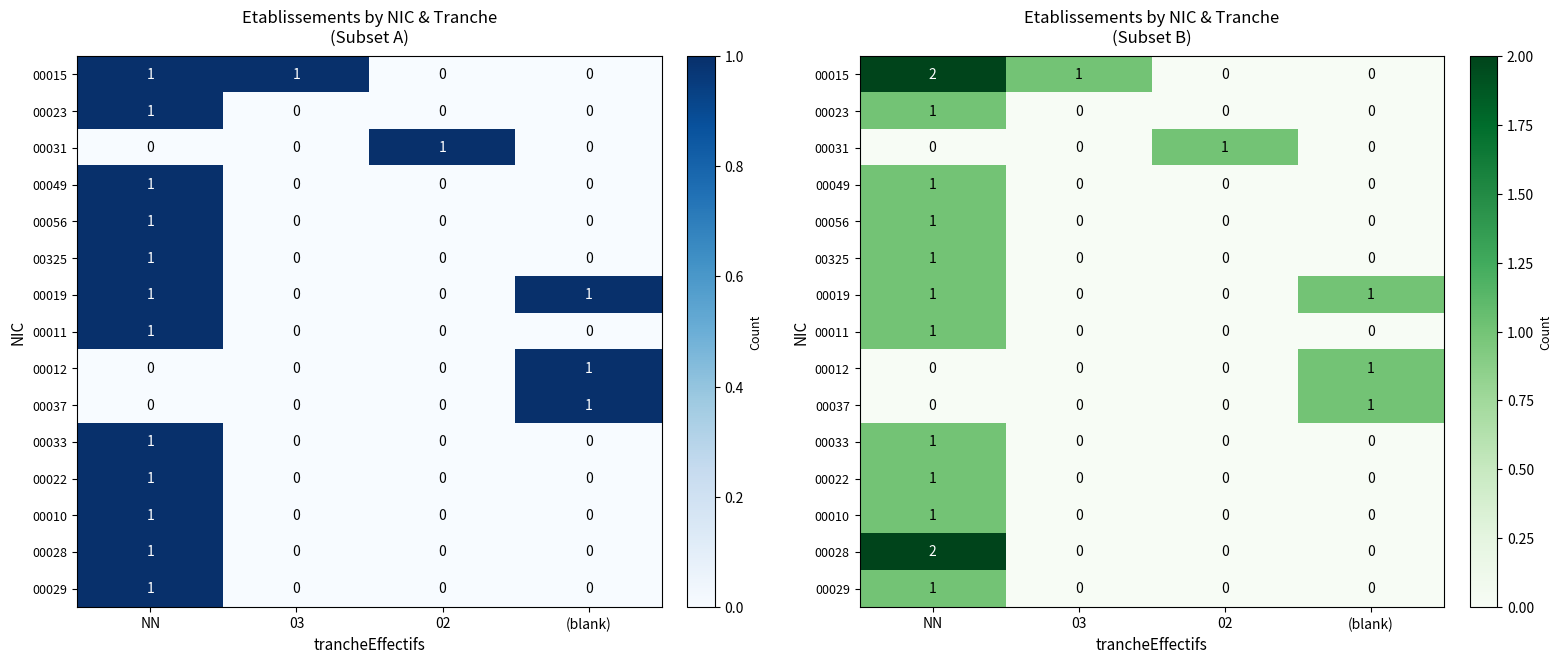

The 00037 series shows 1 at NN. True or false?

False